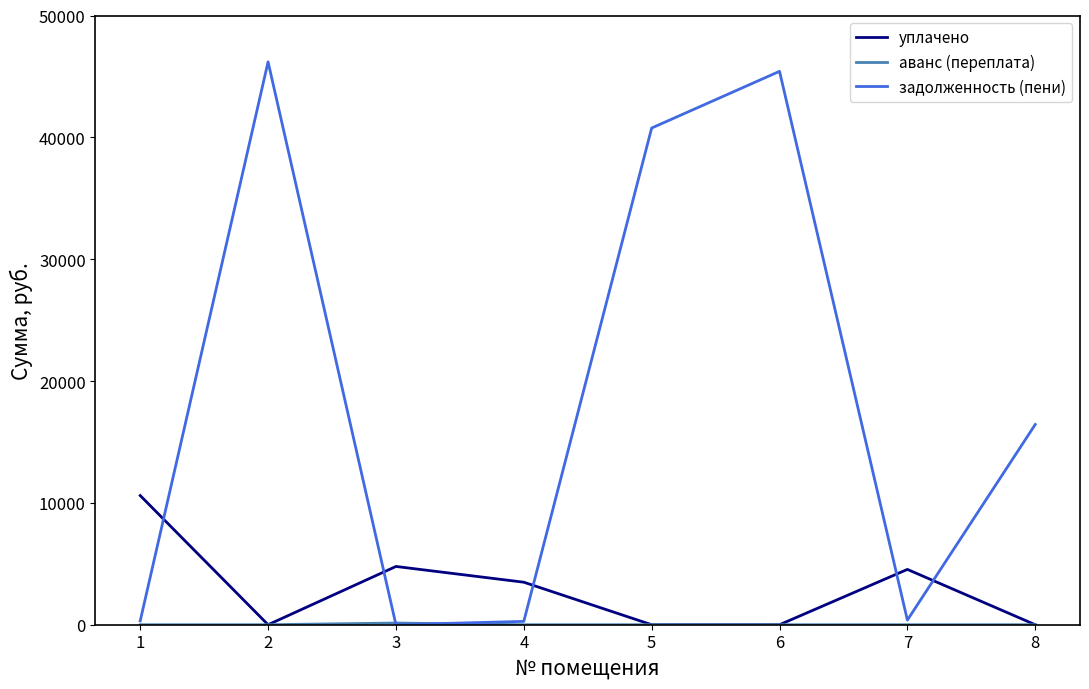

What is the total value across all series at 5?

40763.9